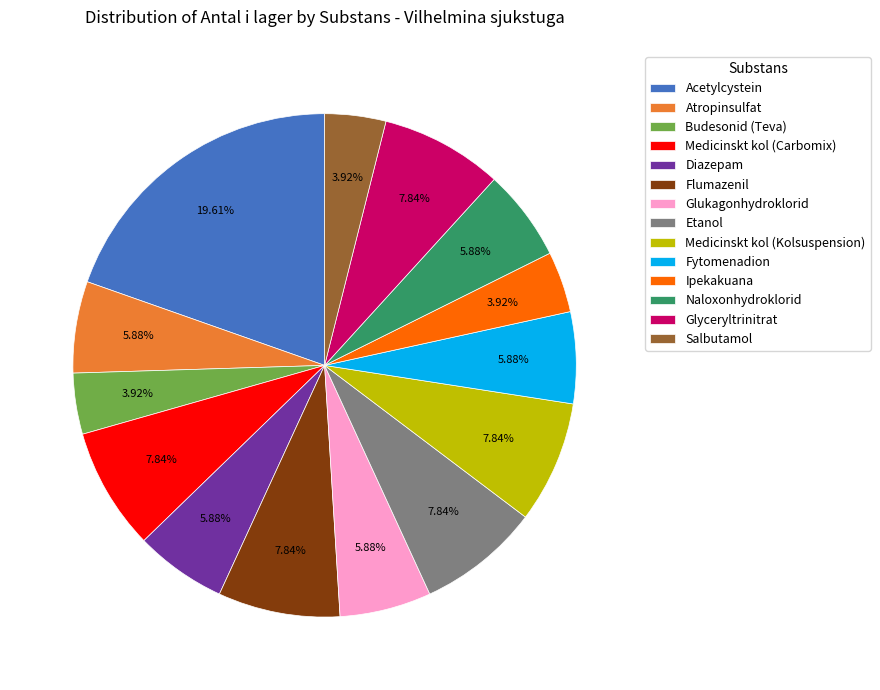

To the nearest percent, what portion does Medicinskt kol (Kolsuspension) represent?

8%